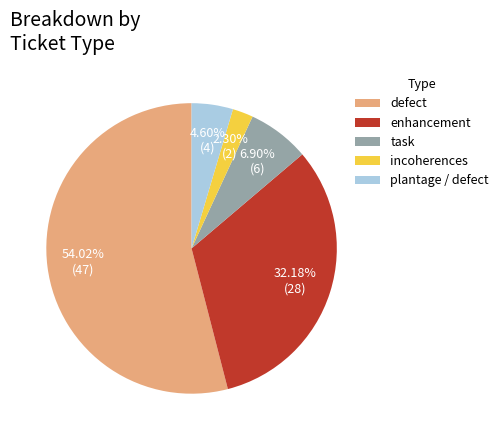

Count the number of slices in the pie.

5